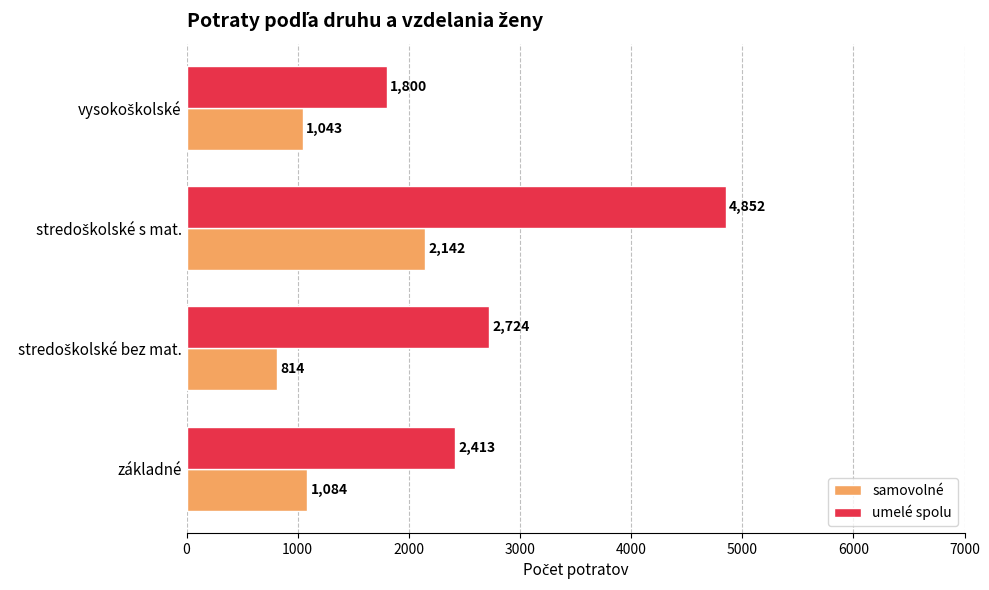

The value of umelé spolu at základné is 1126. True or false?

False